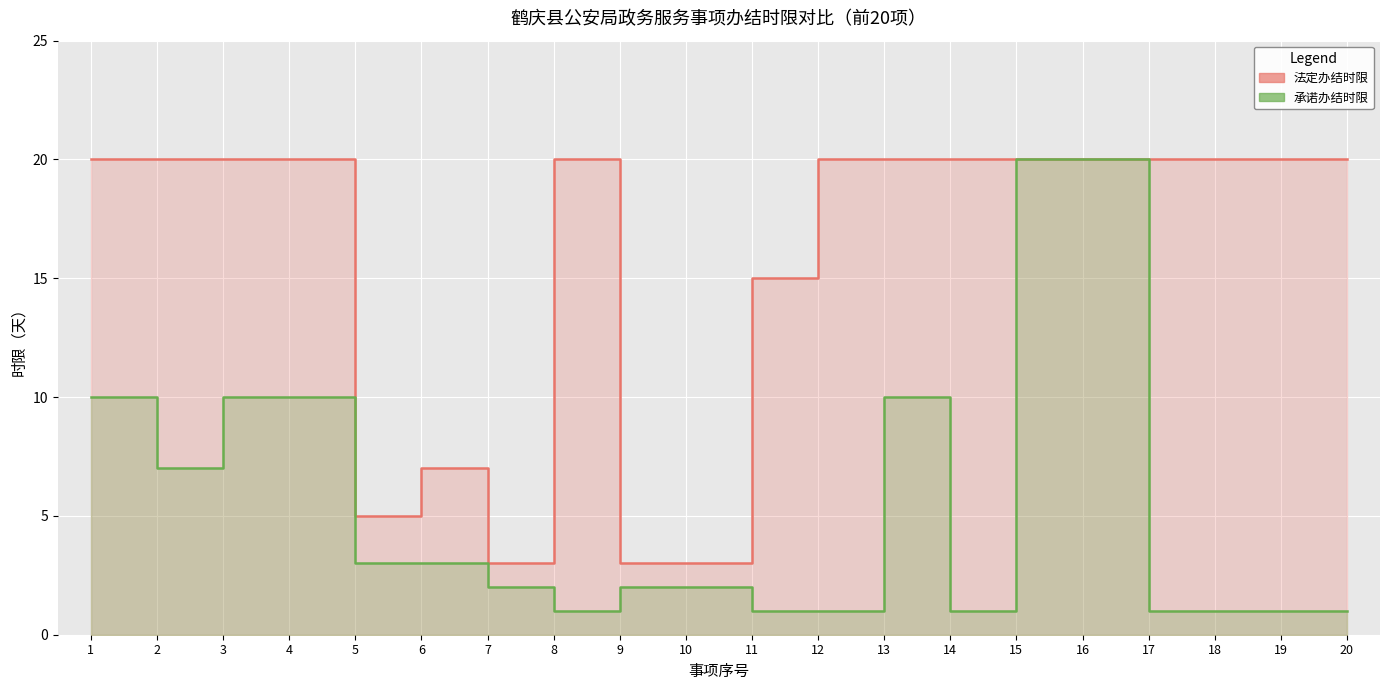

At which category is the sum across all series the highest?

15